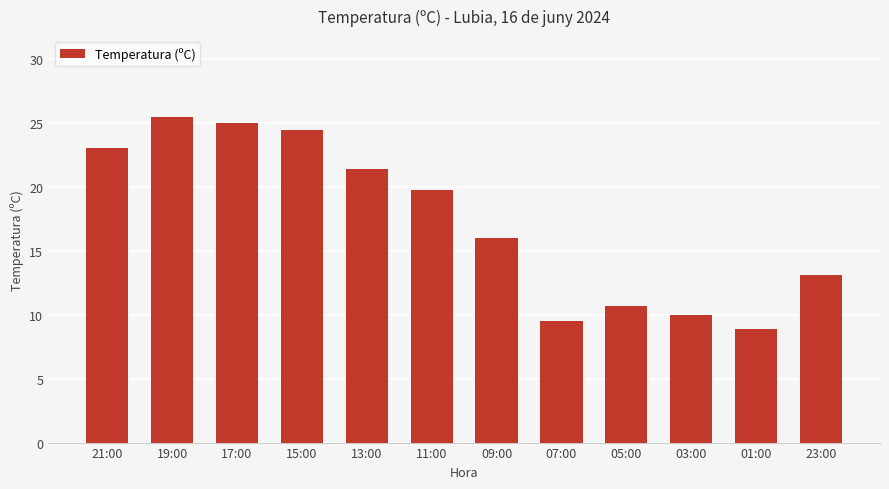

Where is the data nearest to the value 17?

09:00